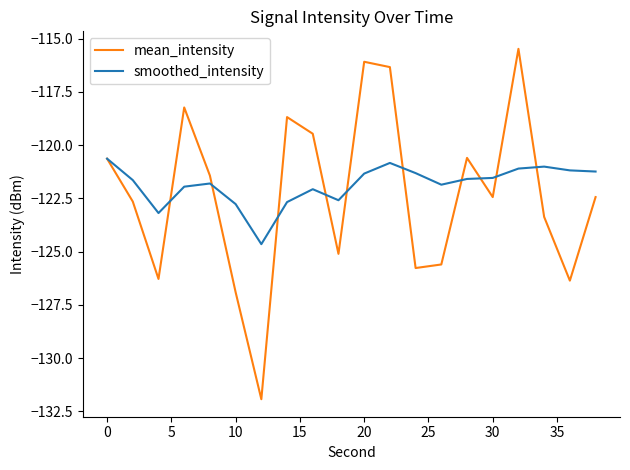

Which series has the widest spread of values?

mean_intensity